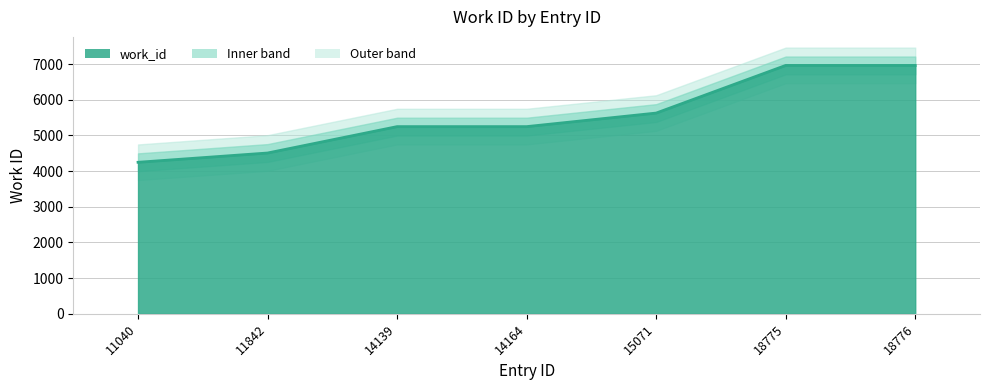

What is the change in value from 14164 to 18775?

+1716